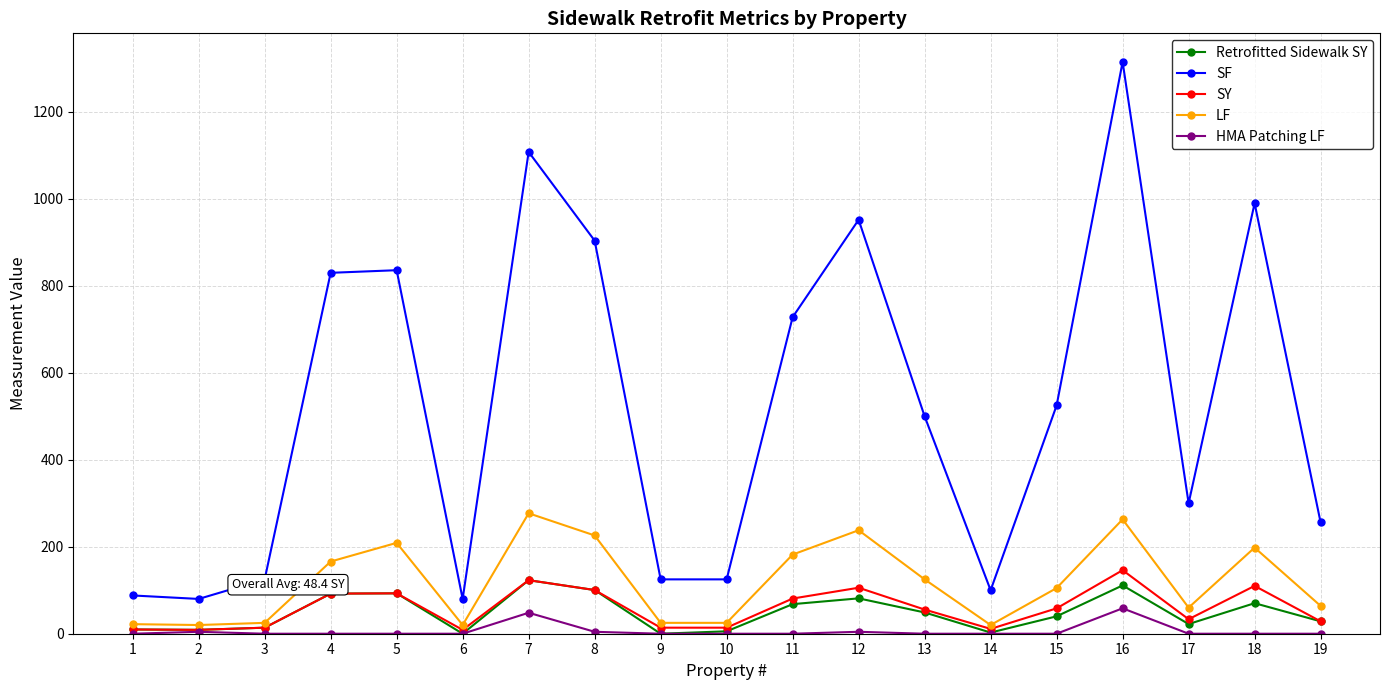

Which series has the largest range (max minus min)?

SF